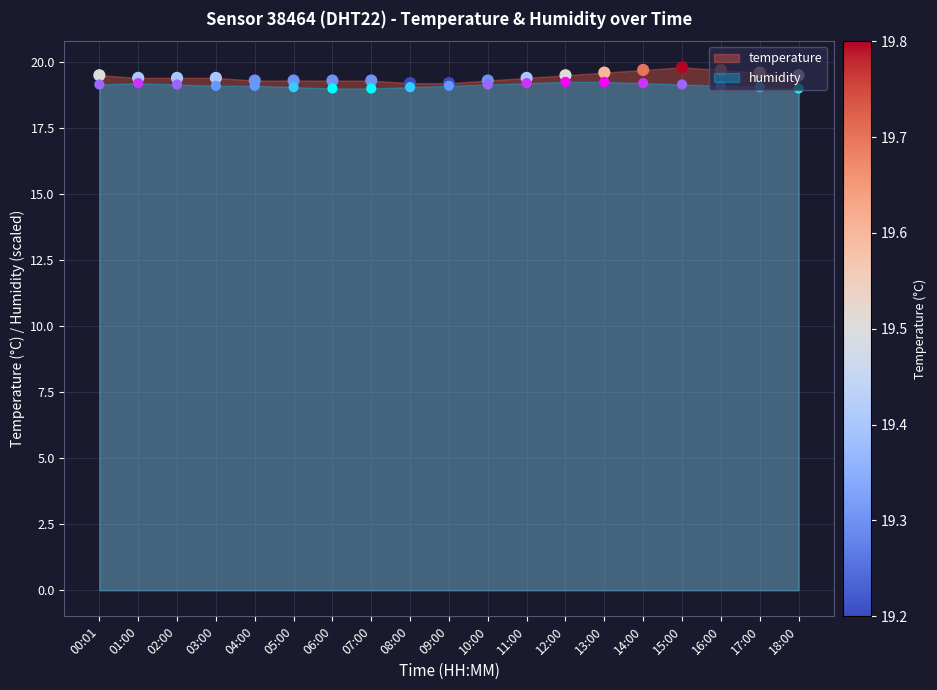

Which series reaches the maximum Y coordinate?

temperature